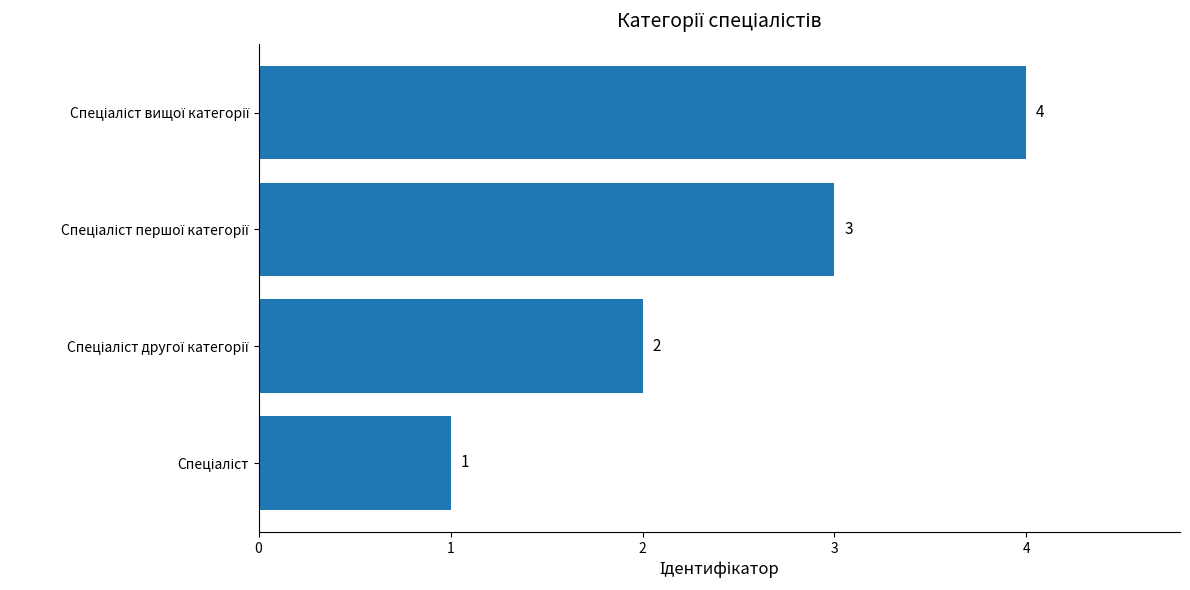

What is the difference between the maximum and minimum values?

3